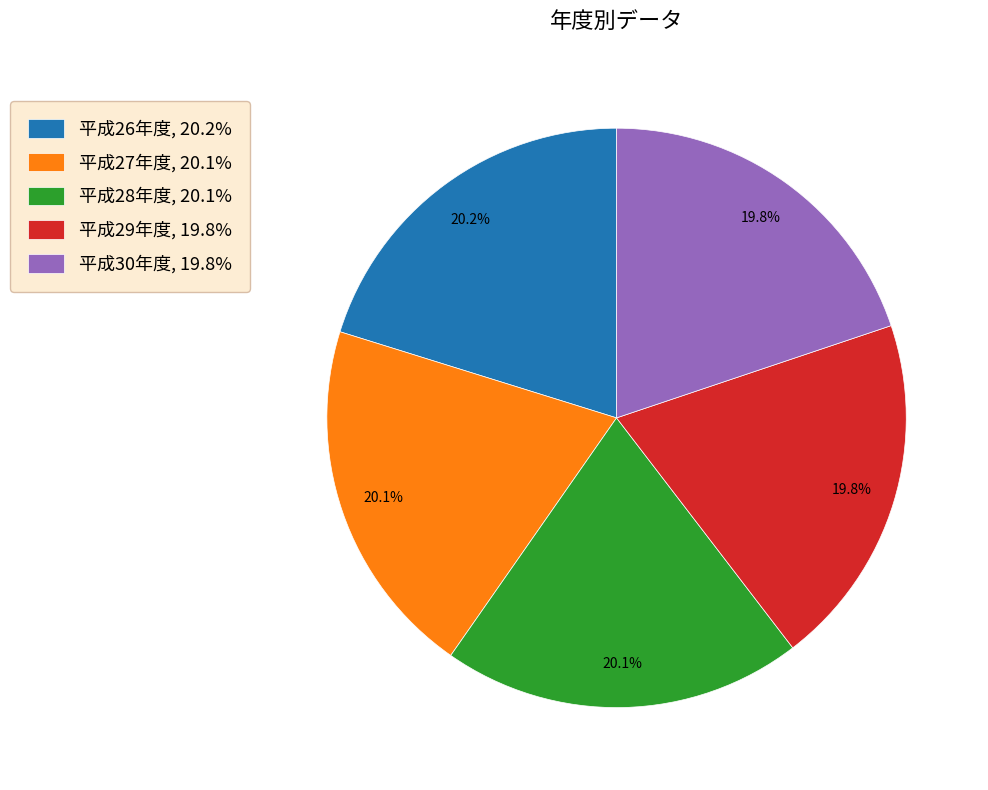

The 平成27年度 slice represents 20% of the pie. True or false?

True